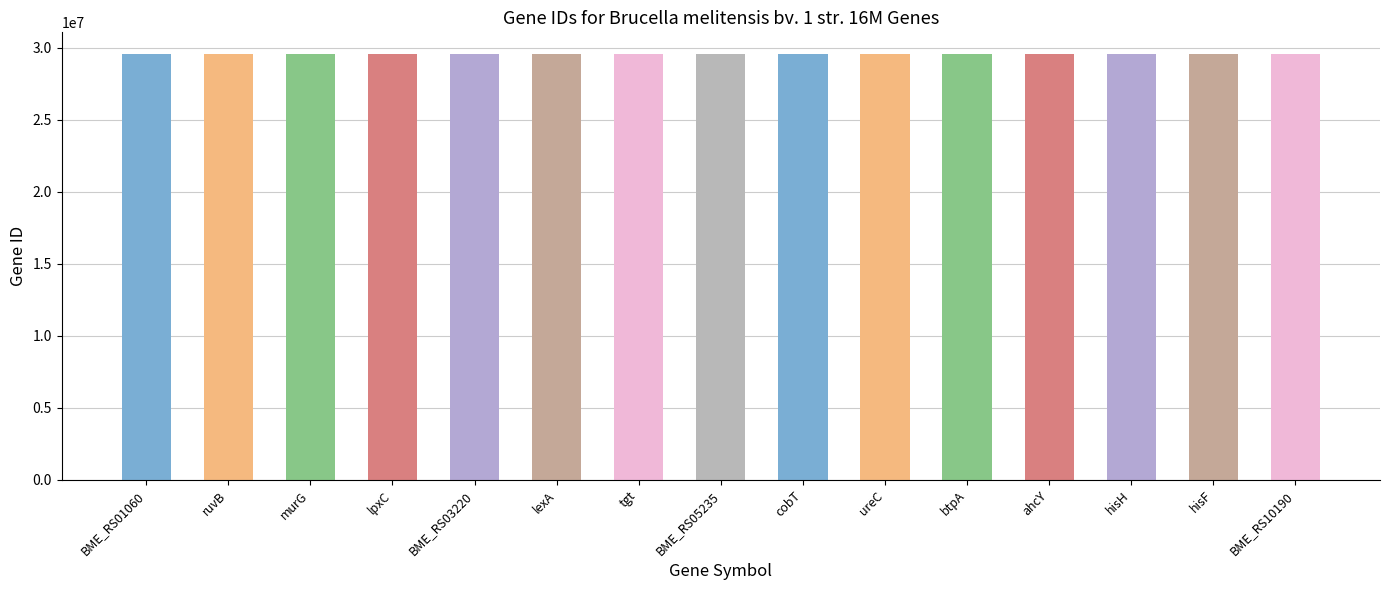

What value does the data have at hisH, to the nearest 100?

29594900